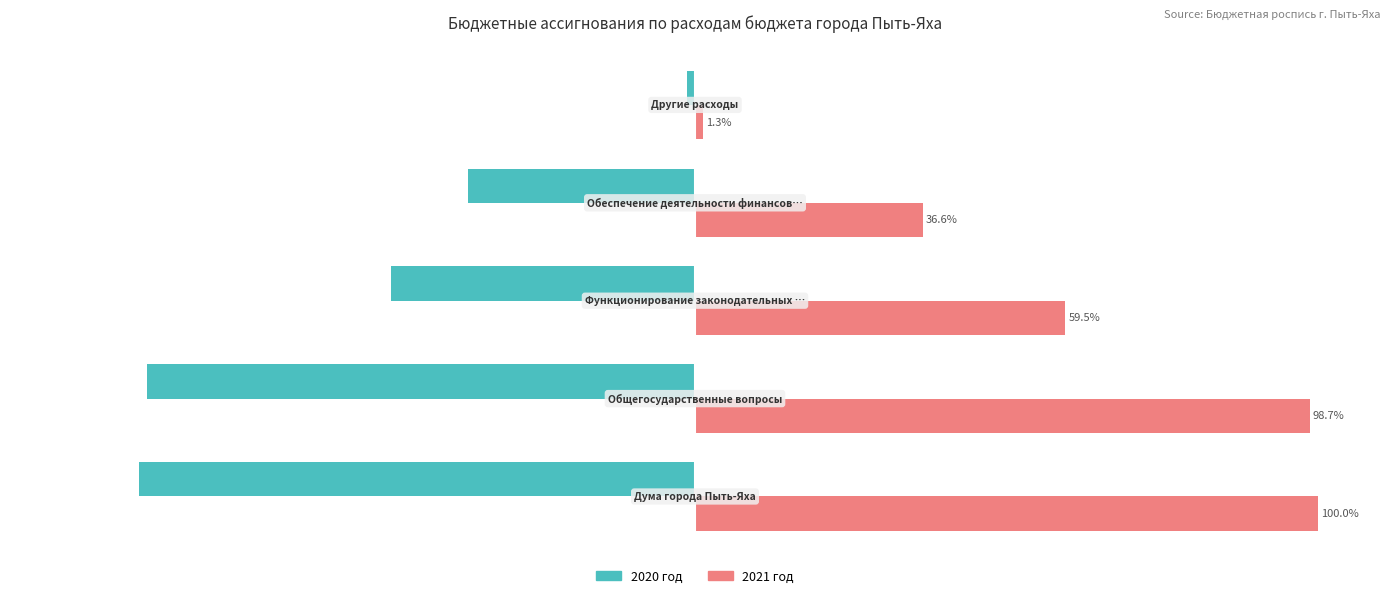

Which series has the largest total across all categories?

2021 год